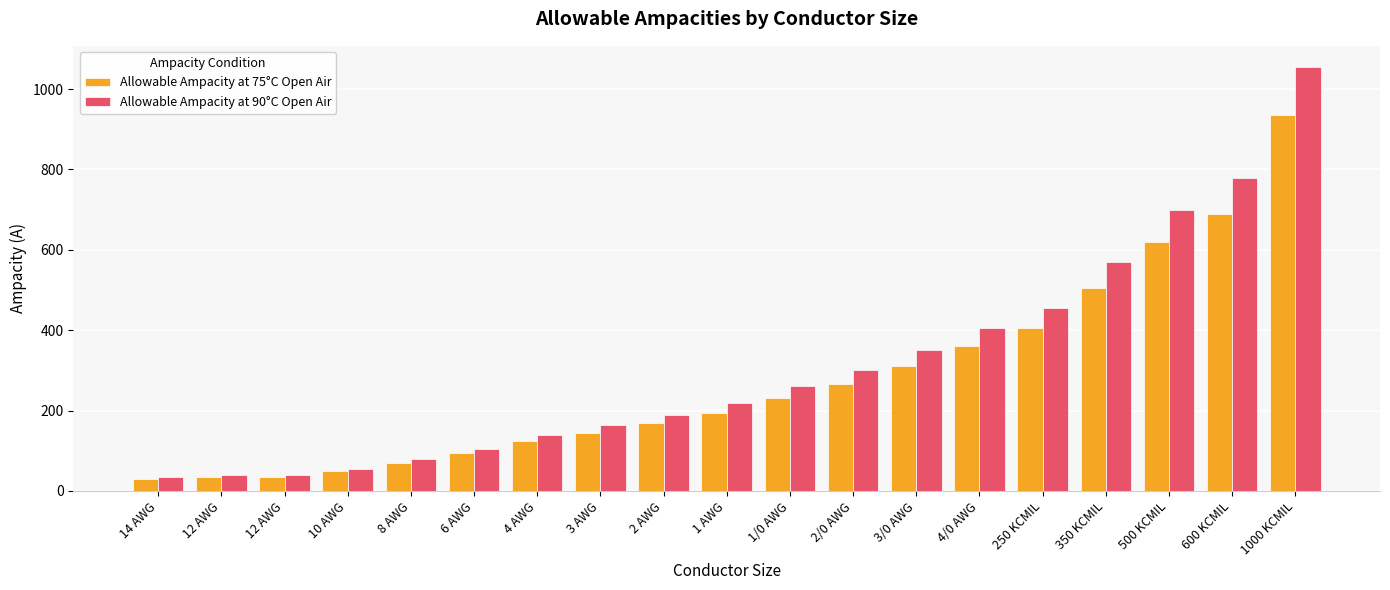

What is the difference between the maximum and minimum values in the Allowable Ampacity at 75°C Open Air series?

905